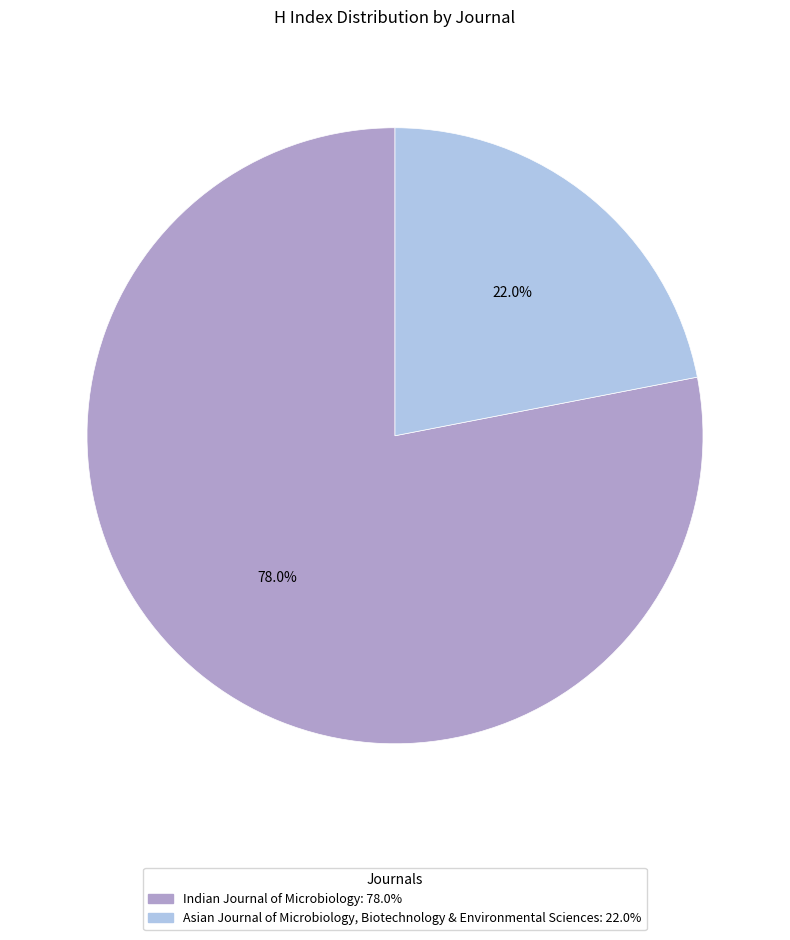

Rank the categories by value from highest to lowest.

Indian Journal of Microbiology, Asian Journal of Microbiology, Biotechnology & Environmental Sciences